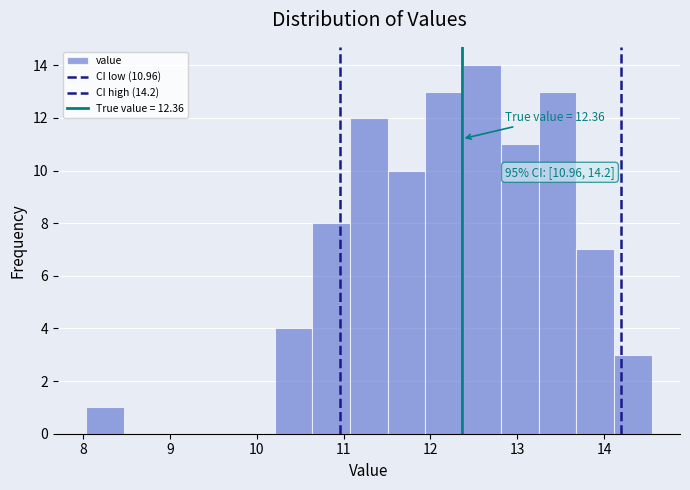

Which range on the x-axis has the tallest bar?

12.4 to 12.8